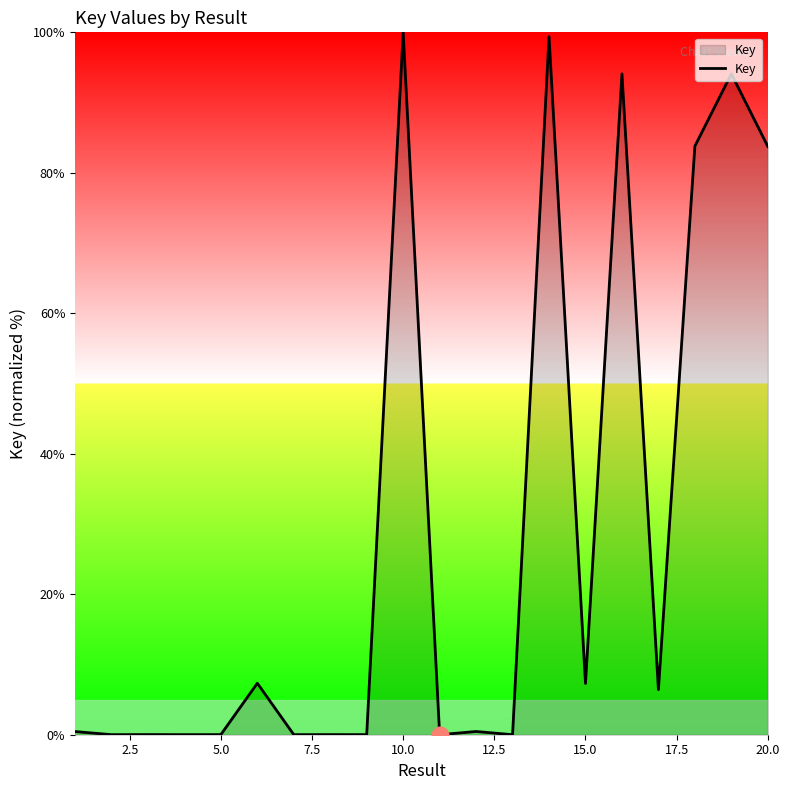

What is the difference between the maximum and minimum values?

100.0